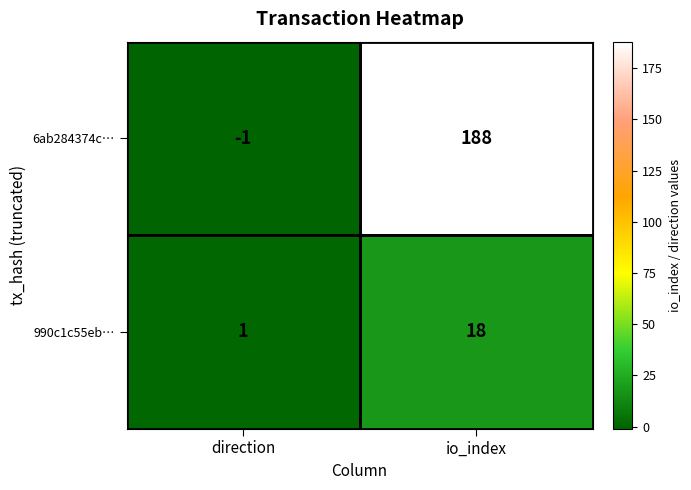

Which category has the lowest value in the 6ab284374c… series?

direction